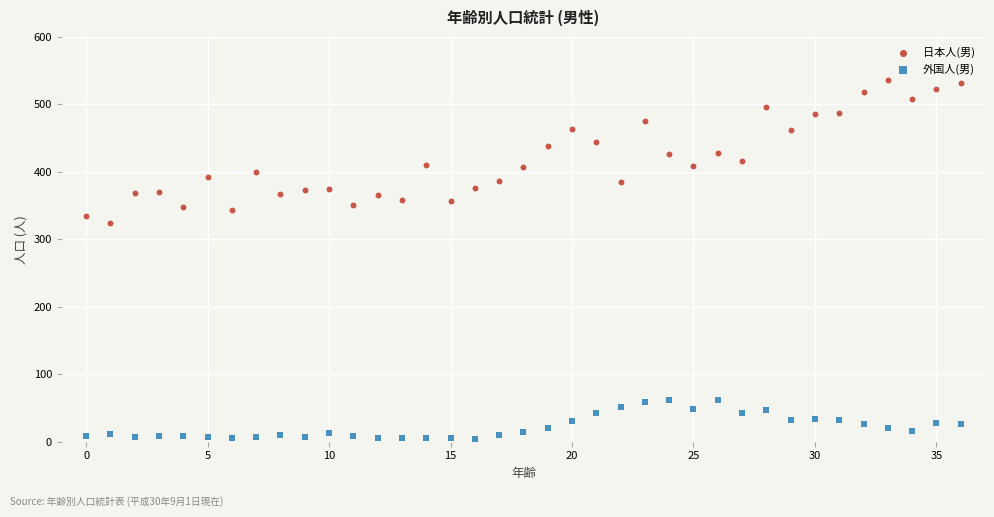

Which series has the largest Y range (max minus min)?

日本人(男)